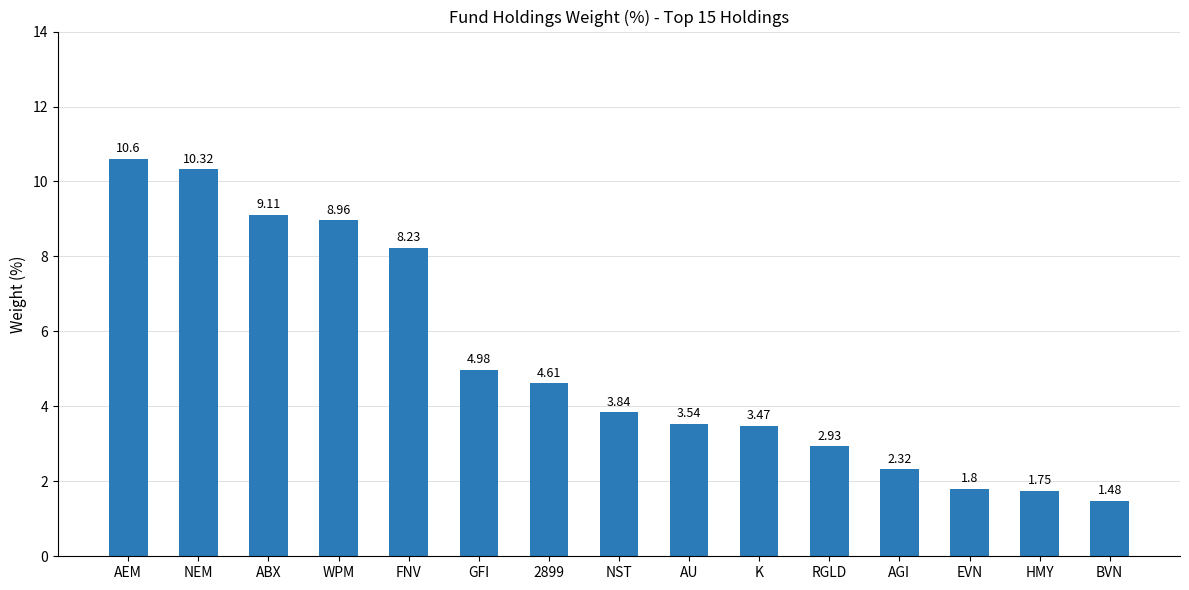

Between ABX and AU, which is larger?

ABX